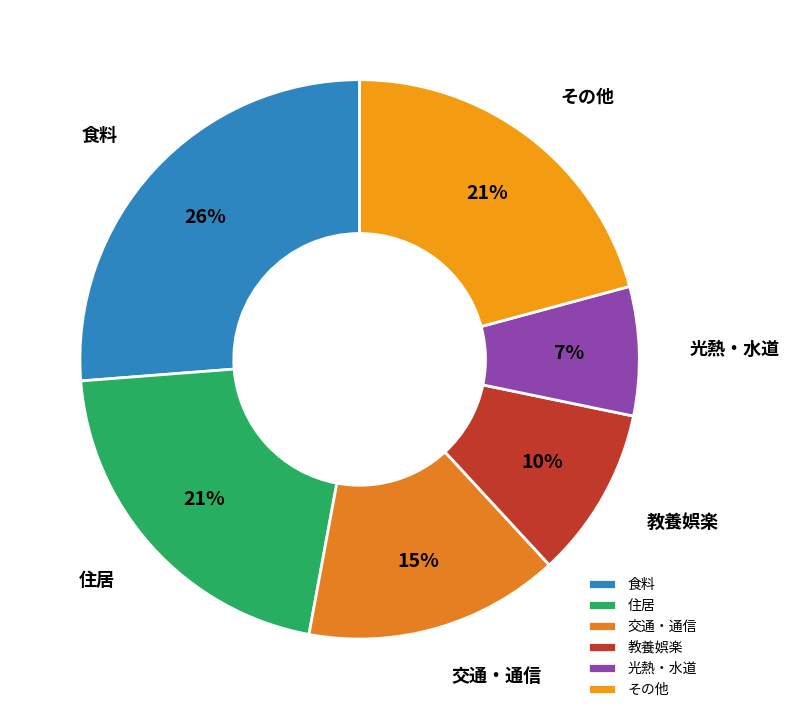

Combined, do 教養娯楽 and その他 account for over 50%?

No